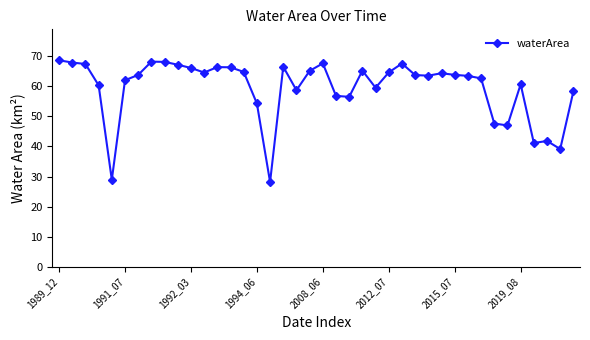

What is the smallest value displayed?

28.2